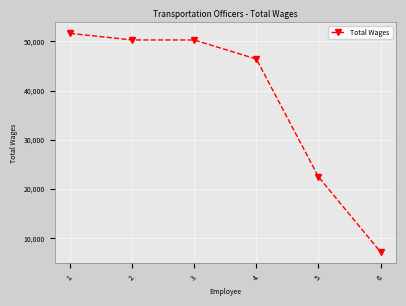

Approximately how many times larger is the value at 1. compared to 6.?

7.2